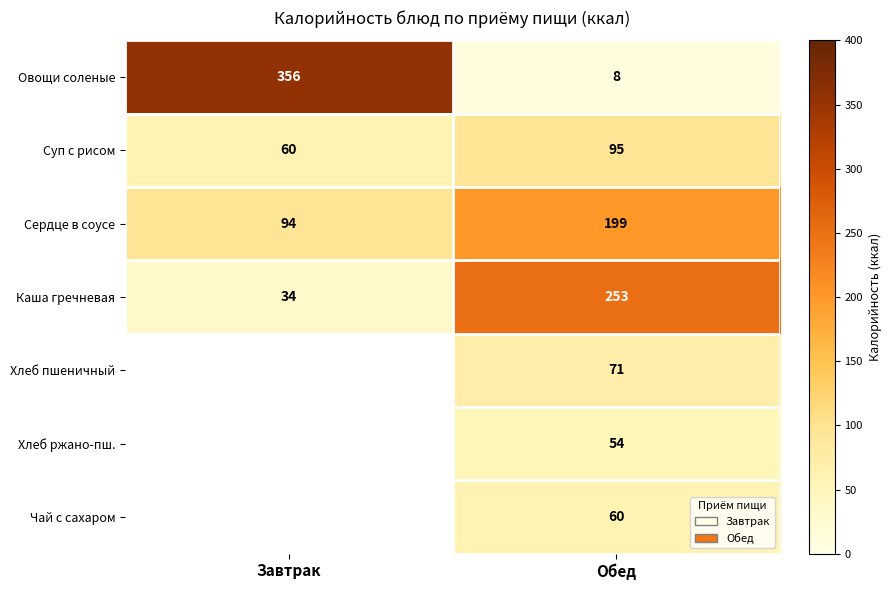

Where is Суп с рисом nearest to the value 77?

Завтрак